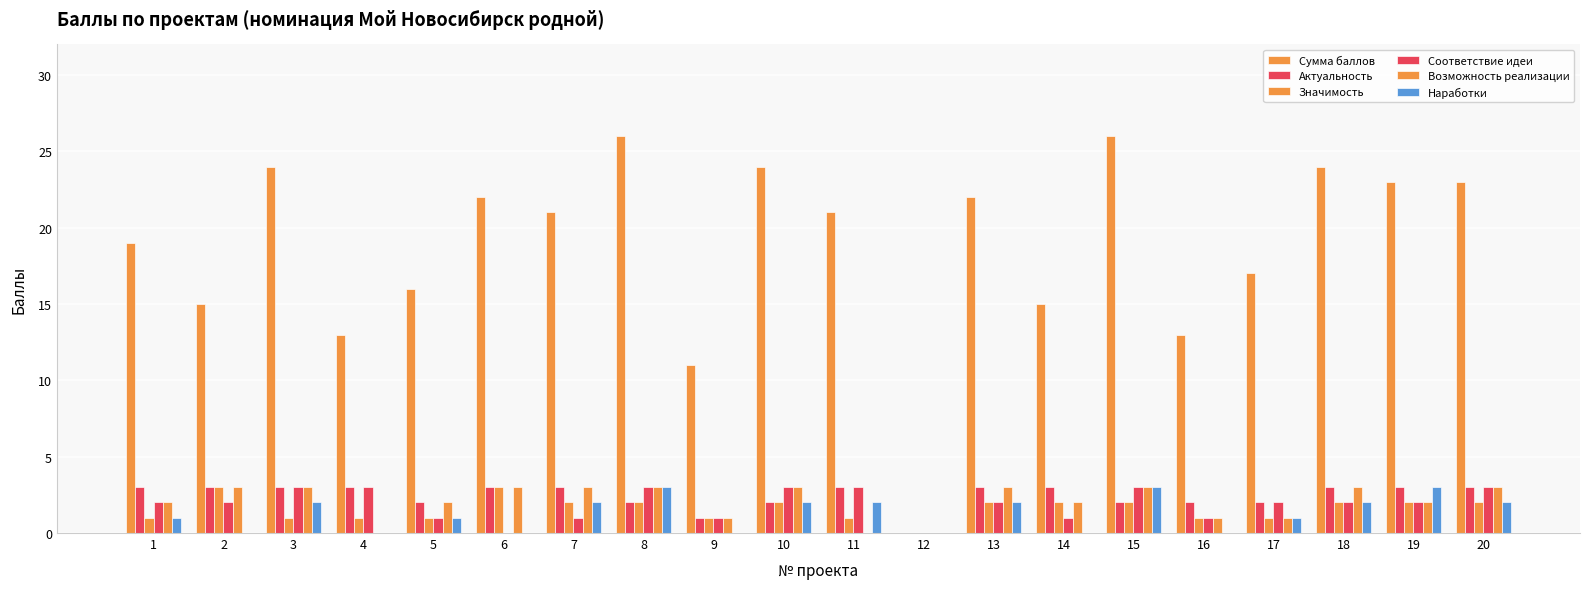

How many categories are shown in the chart?

20